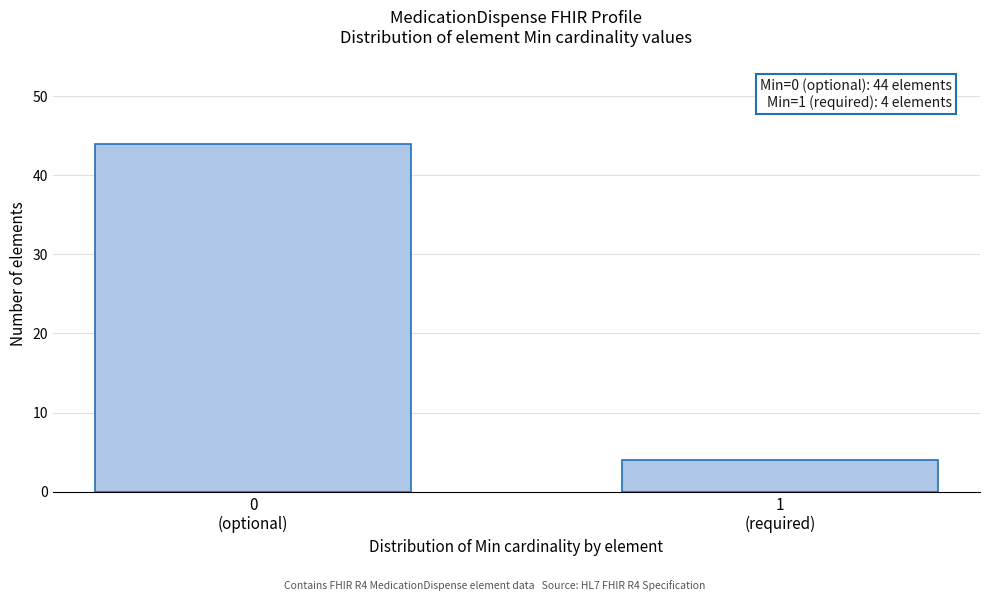

Reading left to right, transcribe all the data shown in this chart.

44	4